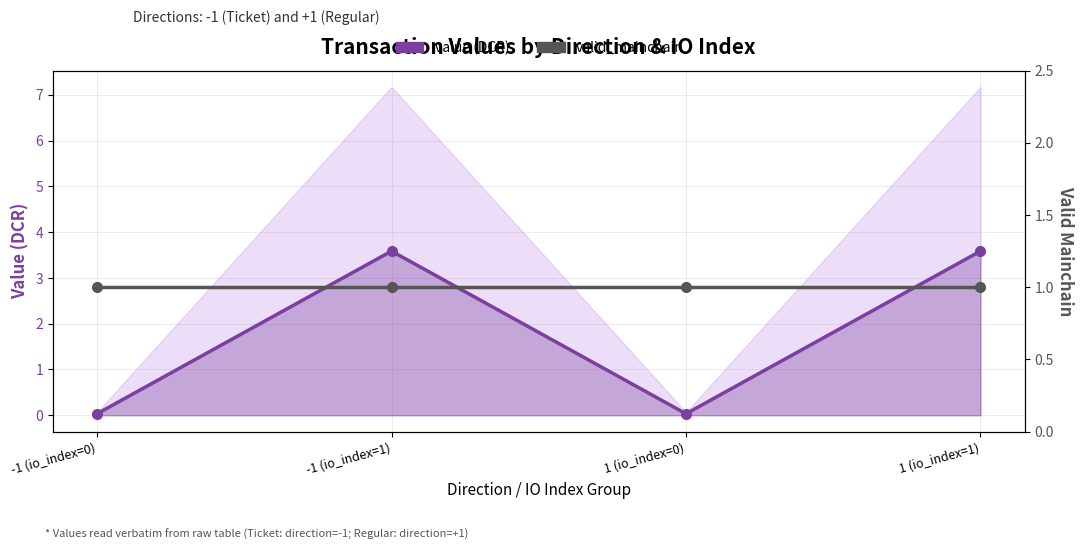

What is the sum of the value (DCR) values at -1 (io_index=0) and 1 (io_index=0)?

0.1